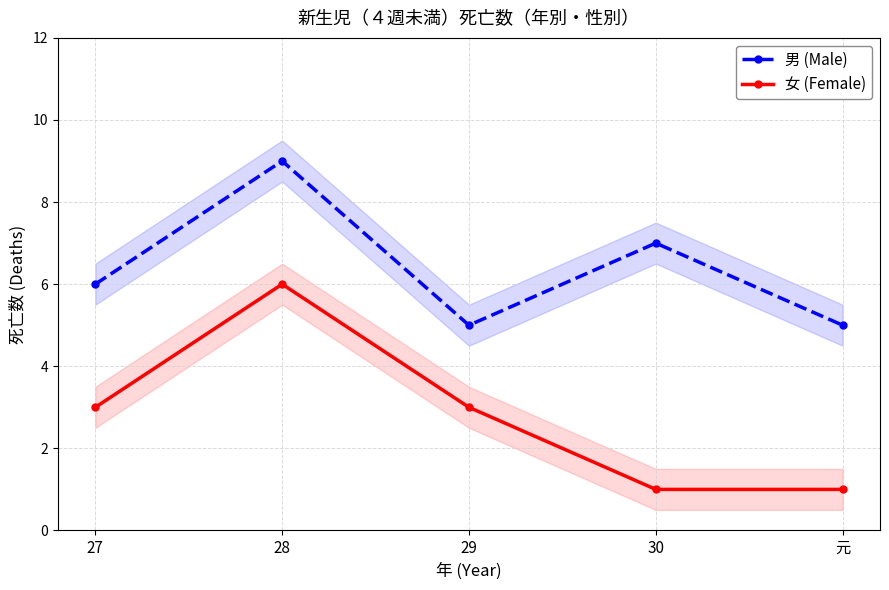

What is the sum of all 女 (Female) values?

14